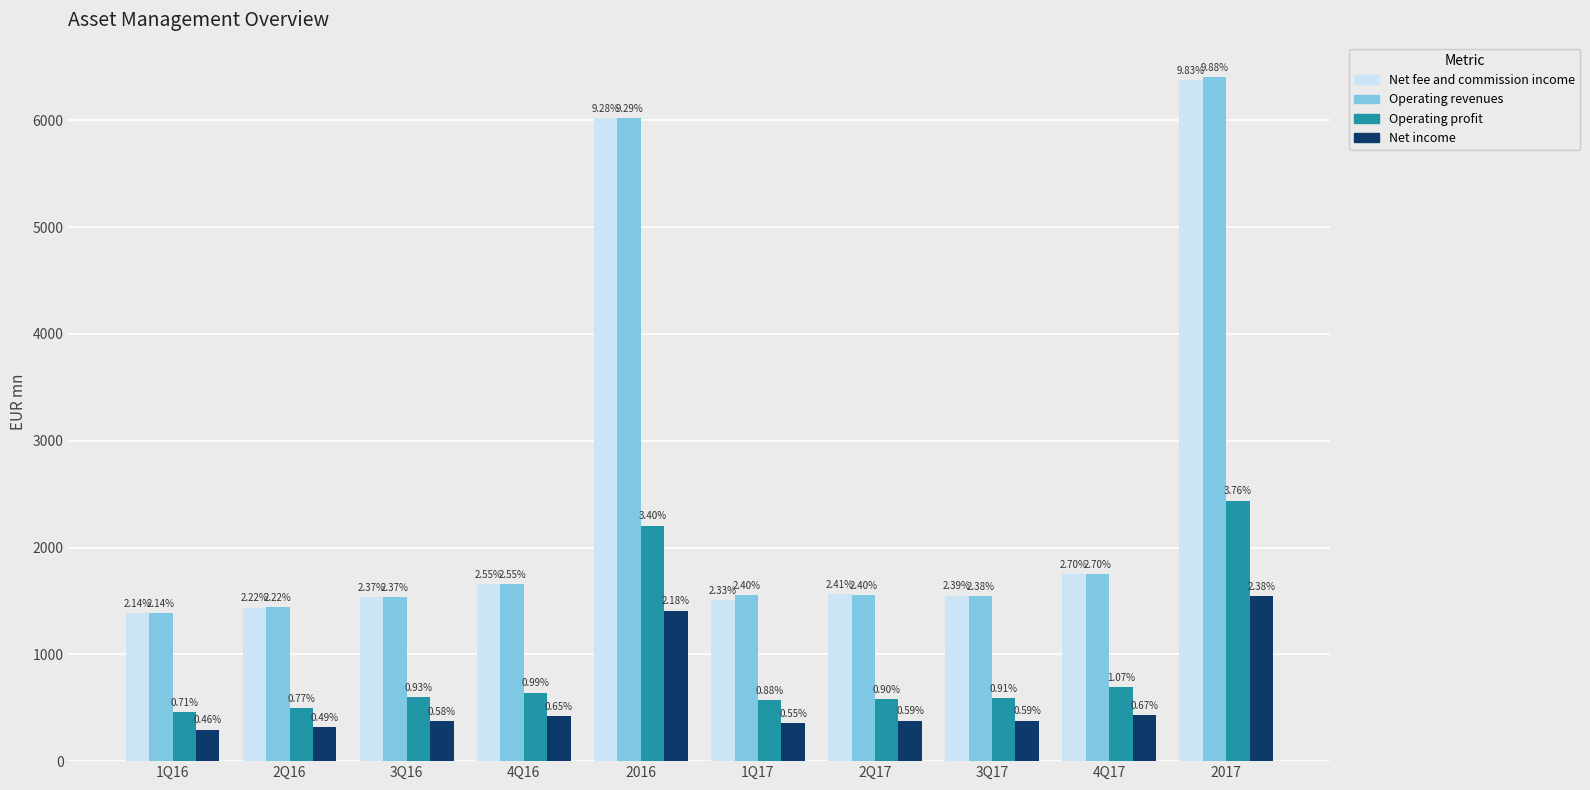

Is the value of Net income at 1Q16 greater than the value of Operating profit at 2Q17?

No